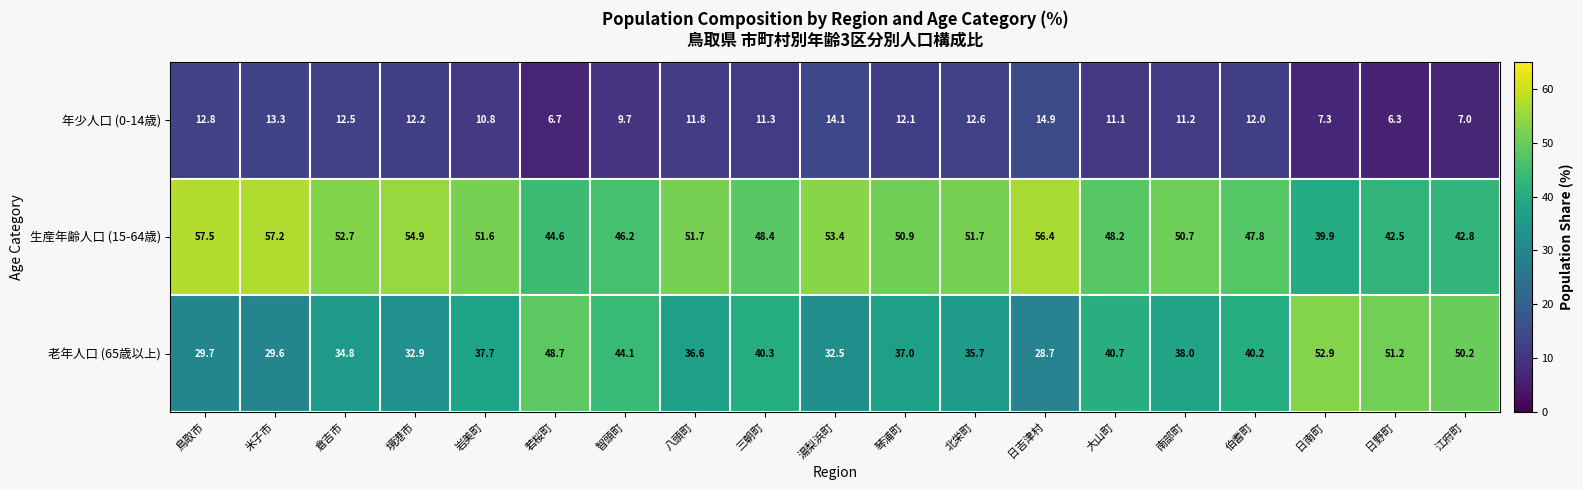

The 年少人口 (0-14歳) series shows 10.5 at 江府町. True or false?

False